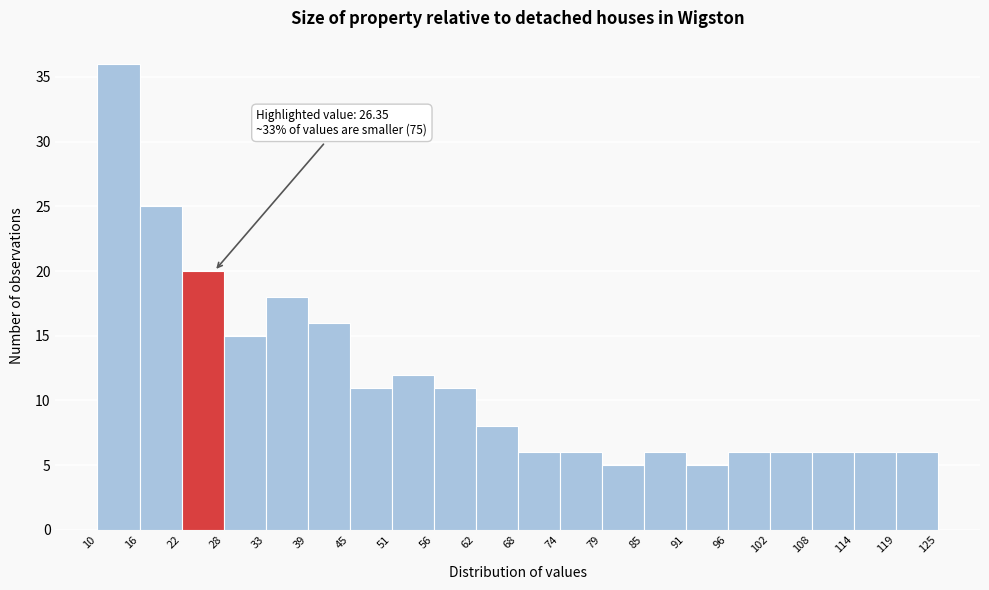

Over which range of the x-axis is the bar tallest?

10 to 16